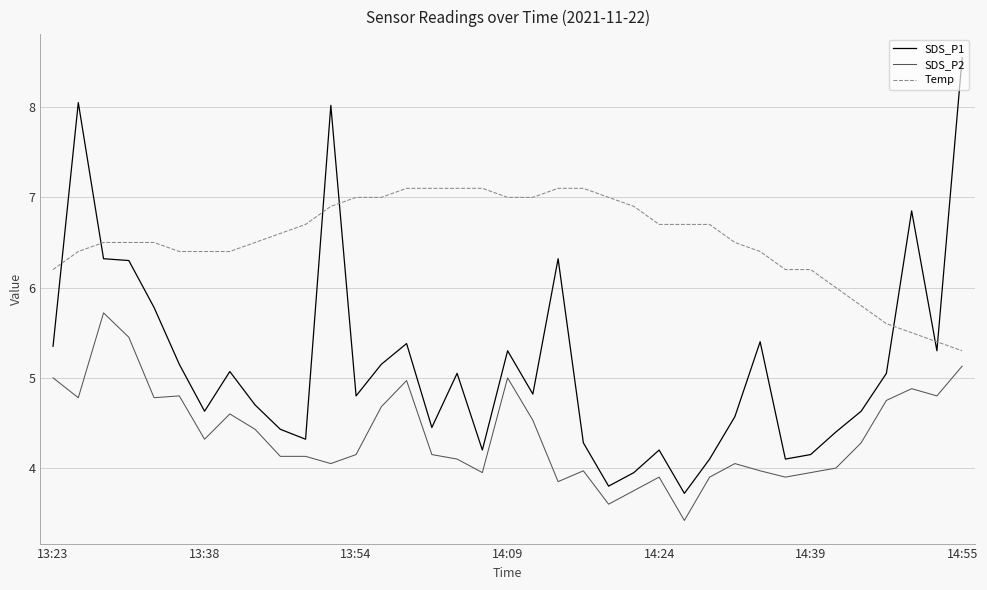

Which series has the largest range (max minus min)?

SDS_P1